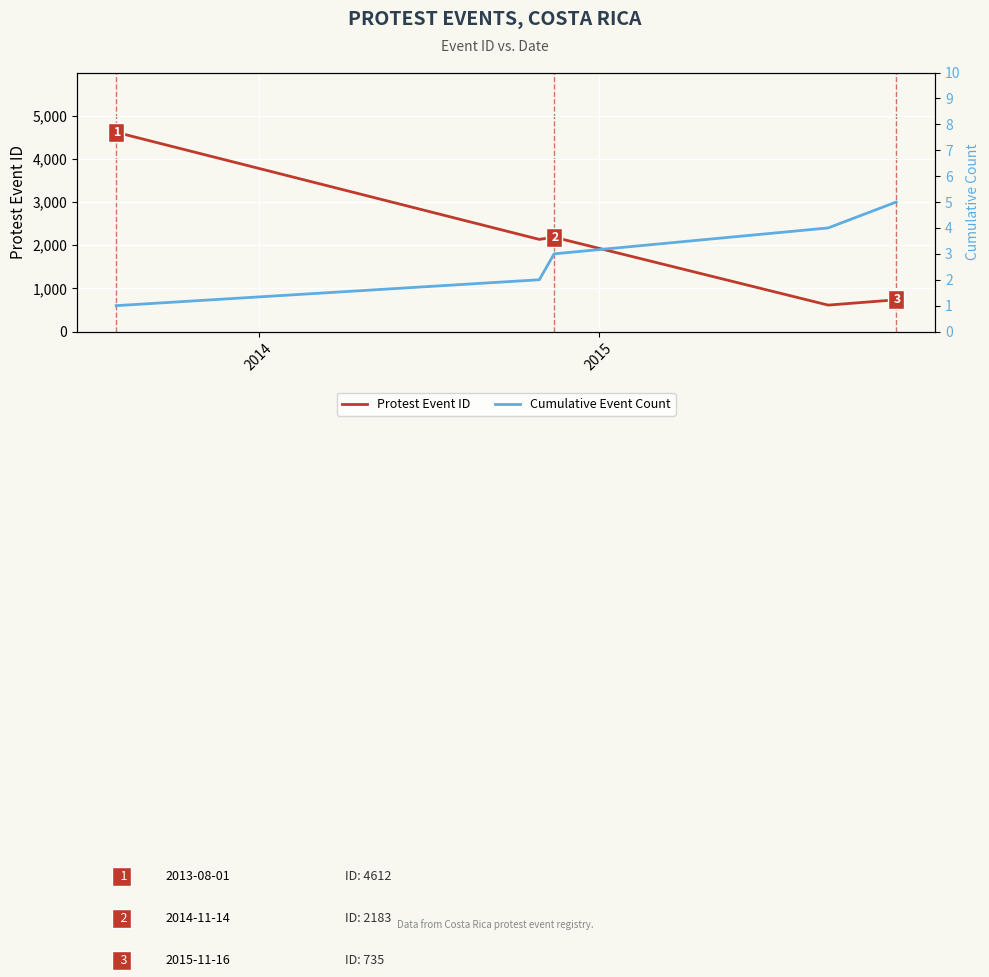

In Protest Event ID, how many points are higher than both neighbors (excluding endpoints)?

1